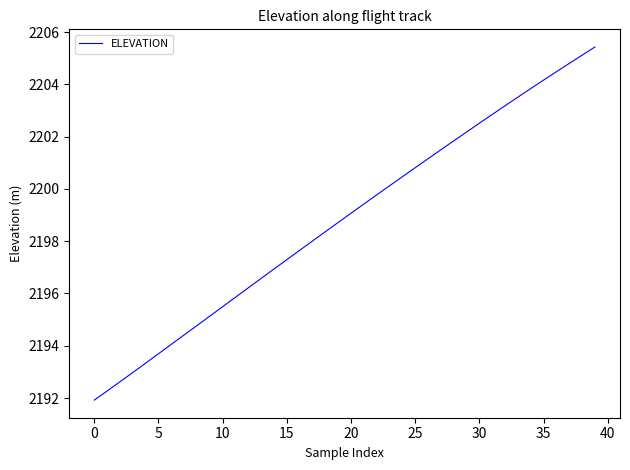

What is the greatest value displayed?

2205.4